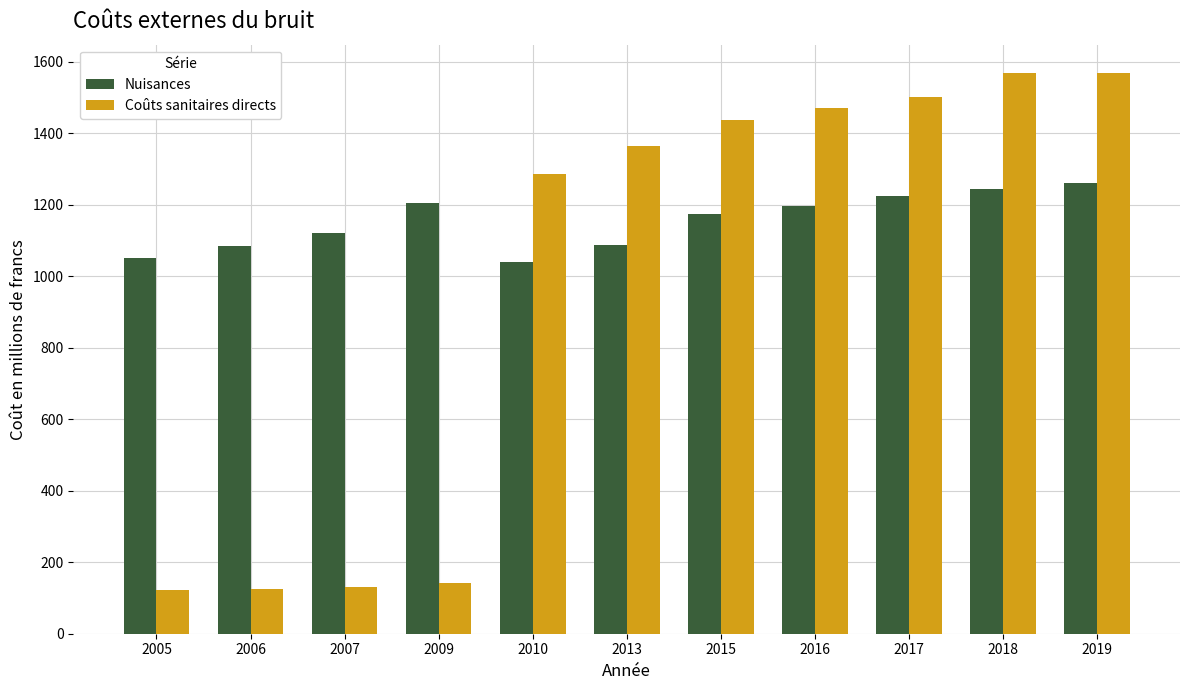

Where is Coûts sanitaires directs nearest to the value 846?

2010